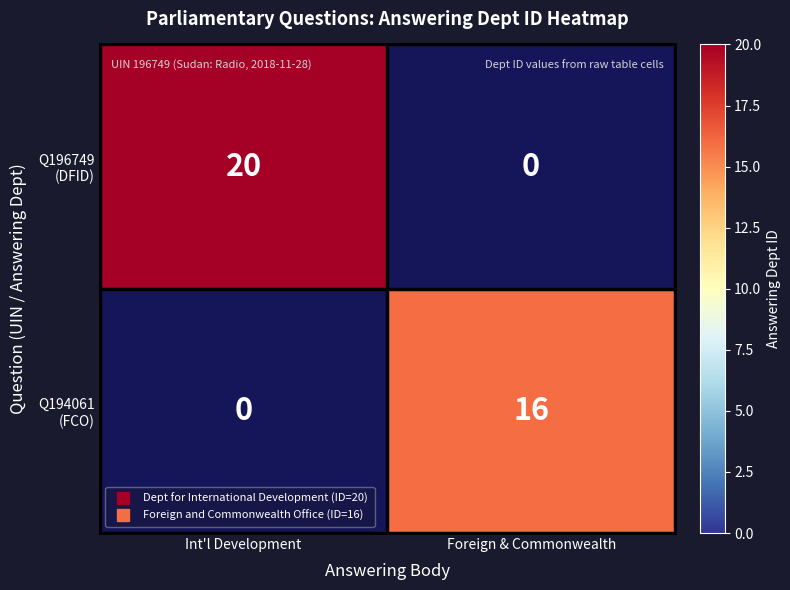

Count the number of data series in this chart.

2